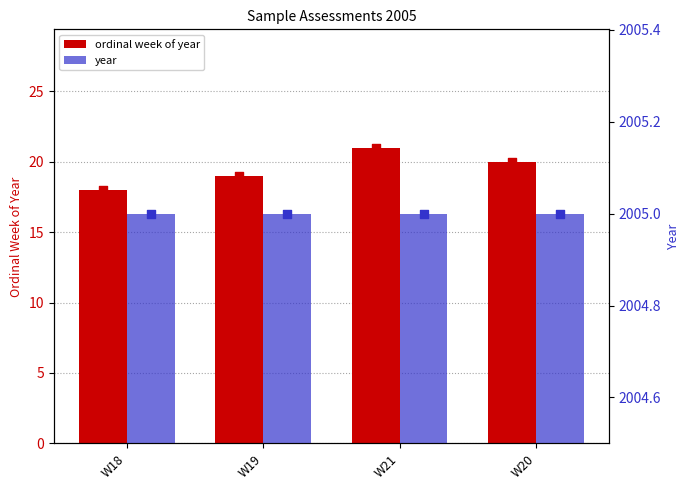

What is the total value across all series at W19?

2024